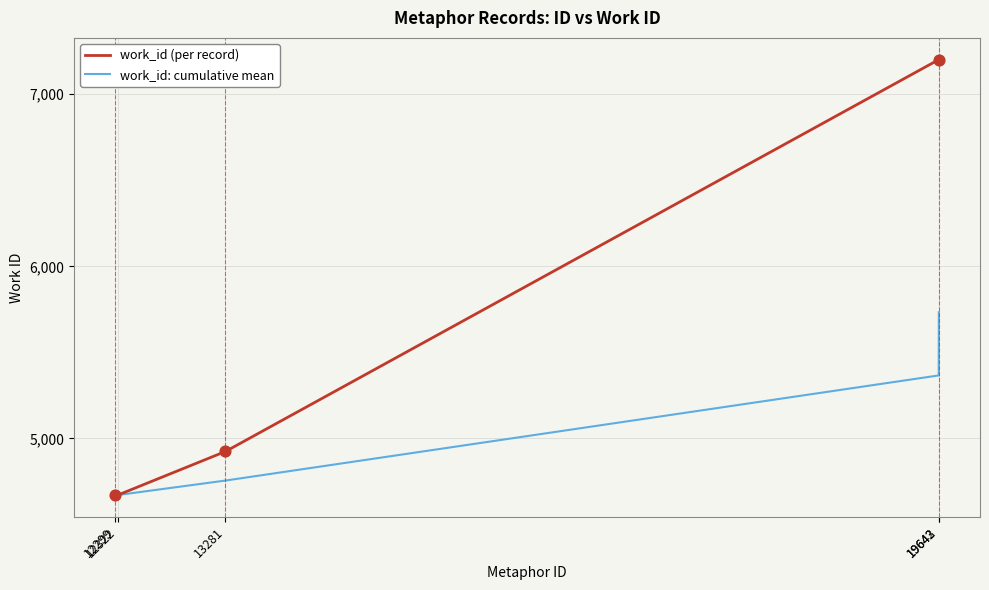

Which series has the largest total across all categories?

work_id (per record)